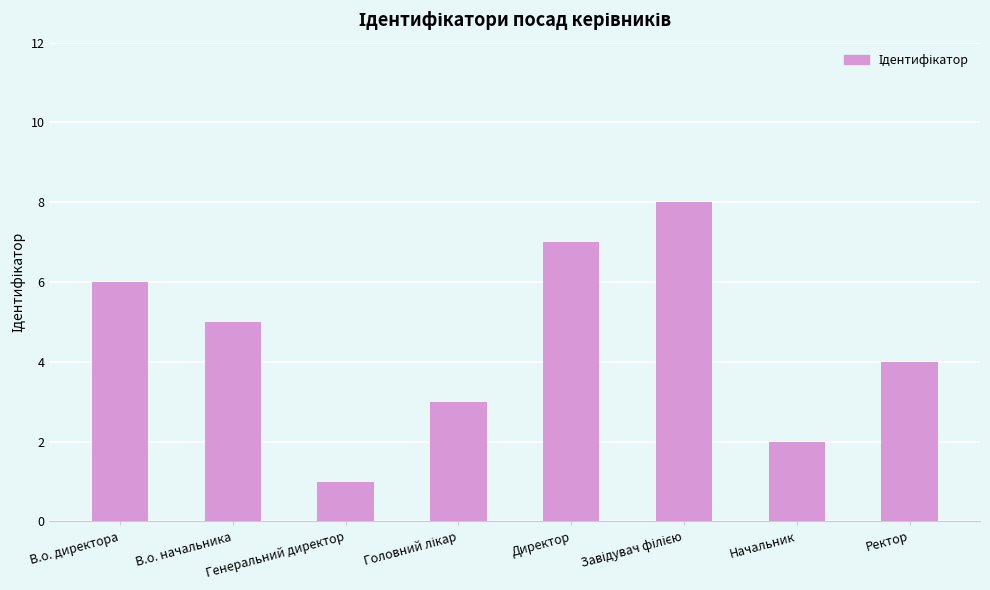

True or false: the data shows 4 at Ректор.

True